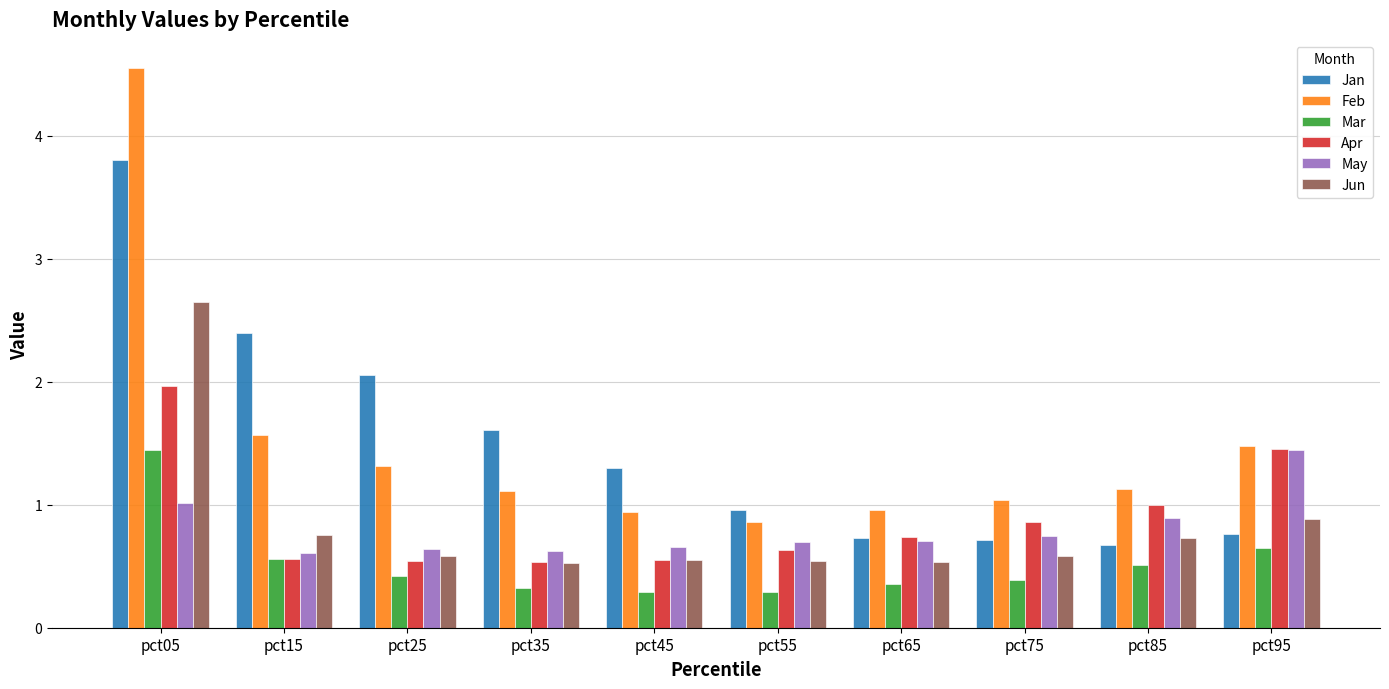

At how many categories does at least one series exceed 1?

8